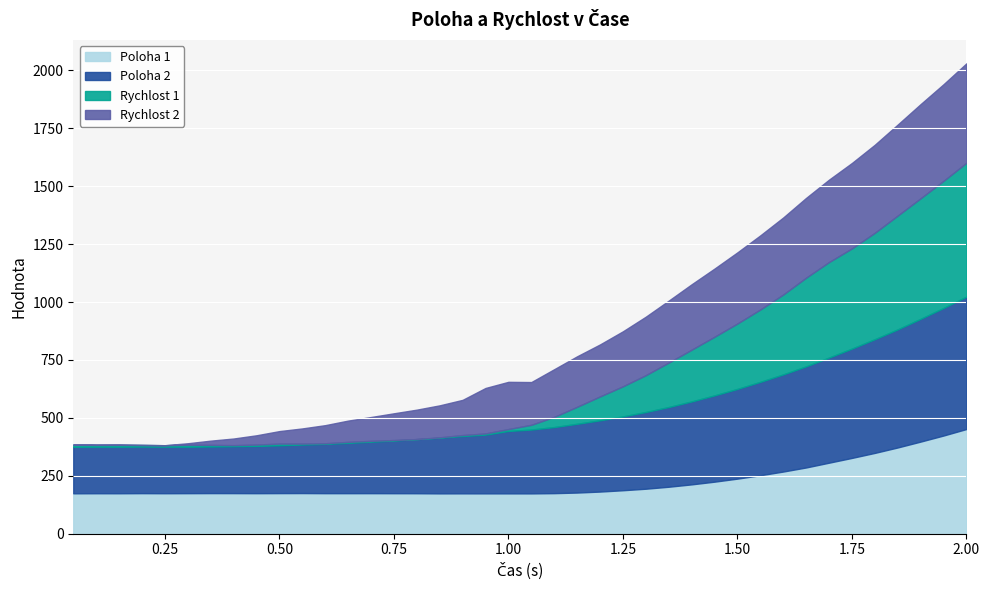

The Poloha 1 series shows 0.1 at 0.15. True or false?

False